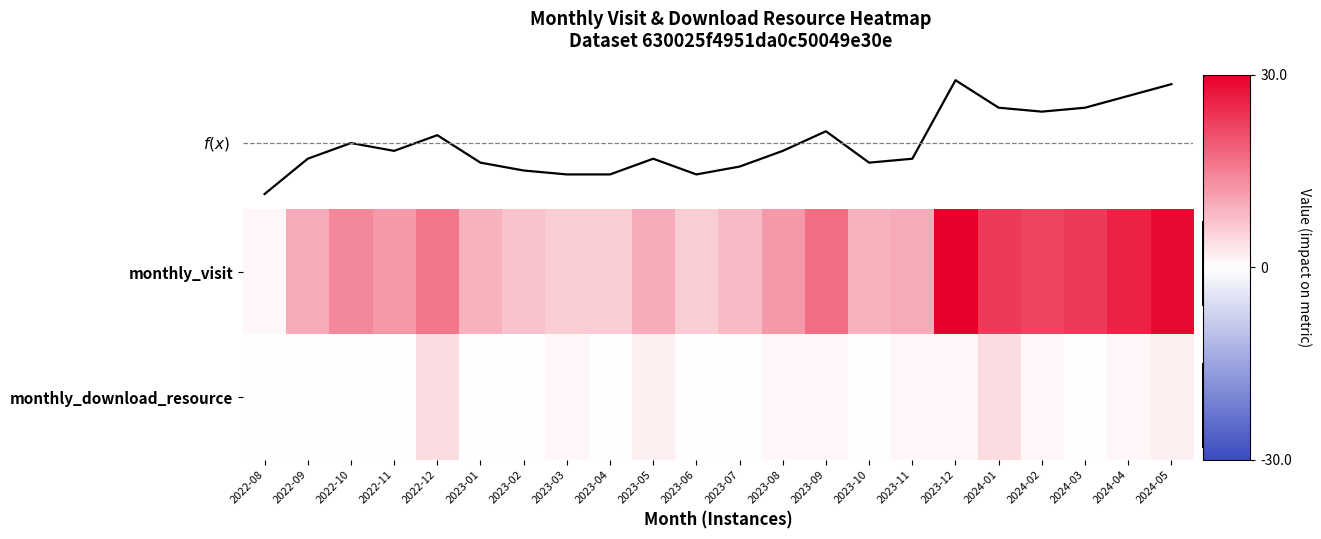

Read the row_0 value at 2024-03, to the nearest 10.

20